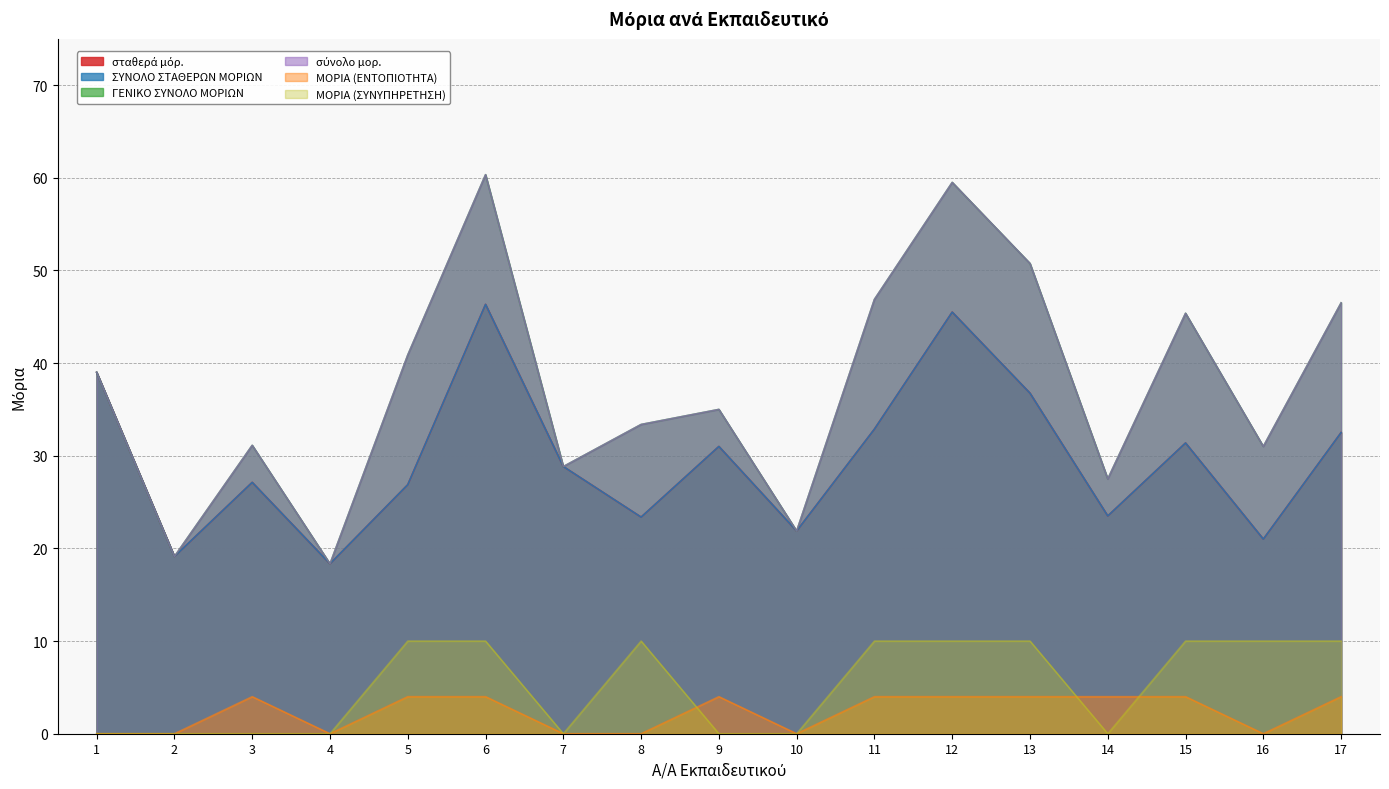

How many values in ΜΟΡΙΑ (ΣΥΝΥΠΗΡΕΤΗΣΗ) are above zero?

9